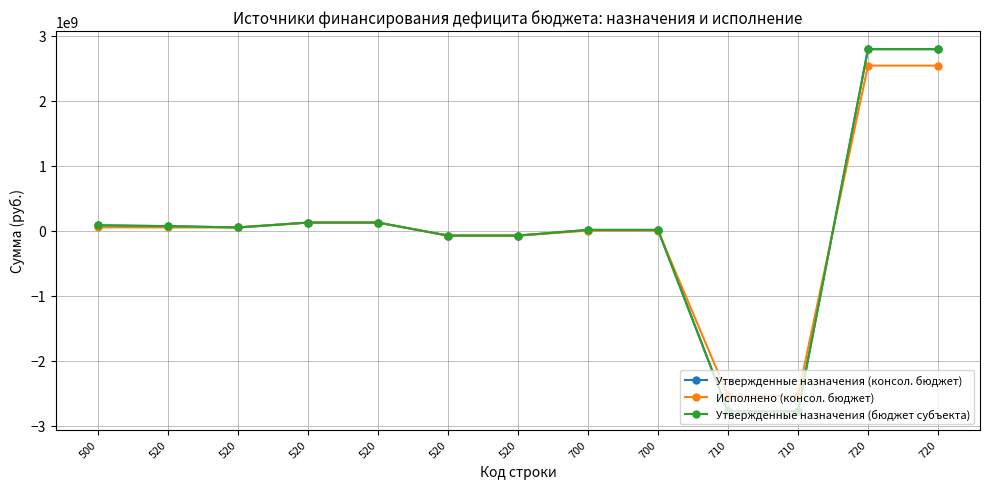

Reading left to right, extract all data points from this chart.

Утвержденные назначения (консол. бюджет): 500=83191825.7	520=70500000.0	520=50500000.0	520=125500000.0	520=125500000.0	520=-75000000.0	520=-75000000.0	700=12691825.7	700=12691825.7	710=-2783569174.3	710=-2783569174.3	720=2796261000.0	720=2796261000.0
Исполнено (консол. бюджет): 500=52091435.8	520=50500000.0	520=50500000.0	520=125500000.0	520=125500000.0	520=-75000000.0	520=-75000000.0	700=1591435.8	700=1591435.8	710=-2541614421.5	710=-2541614421.5	720=2543205857.3	720=2543205857.3
Утвержденные назначения (бюджет субъекта): 500=83191825.7	520=70500000.0	520=50500000.0	520=125500000.0	520=125500000.0	520=-75000000.0	520=-75000000.0	700=12691825.7	700=12691825.7	710=-2783569174.3	710=-2783569174.3	720=2796261000.0	720=2796261000.0